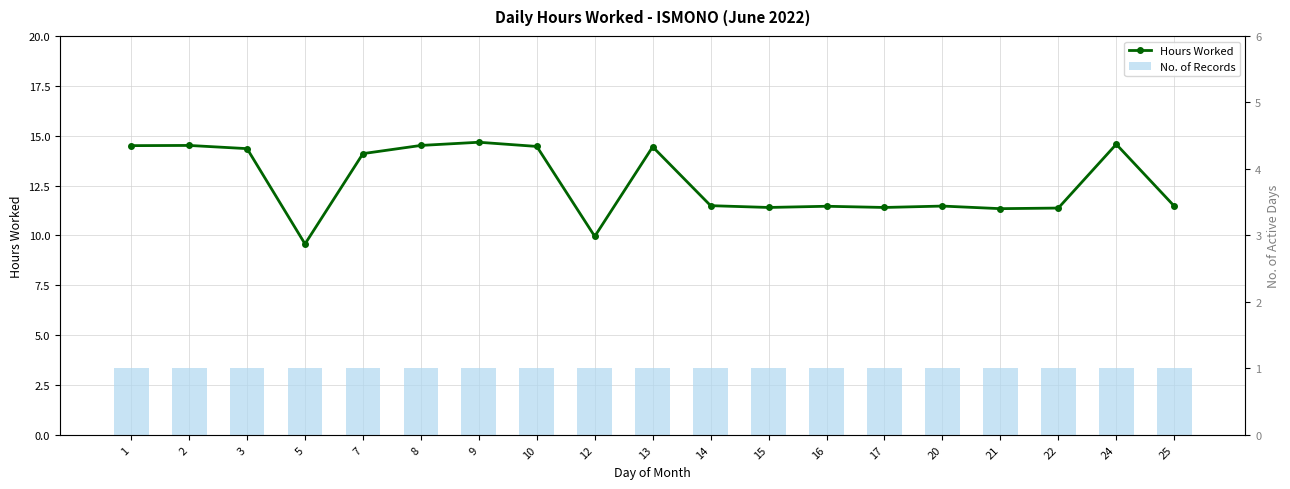

Reading right to left, extract all data points from this chart.

Hours Worked: 25=11.5	24=14.6	22=11.4	21=11.3	20=11.5	17=11.4	16=11.5	15=11.4	14=11.5	13=14.4	12=9.9	10=14.5	9=14.7	8=14.5	7=14.1	5=9.6	3=14.3	2=14.5	1=14.5
No. of Records: 25=1.0	24=1.0	22=1.0	21=1.0	20=1.0	17=1.0	16=1.0	15=1.0	14=1.0	13=1.0	12=1.0	10=1.0	9=1.0	8=1.0	7=1.0	5=1.0	3=1.0	2=1.0	1=1.0